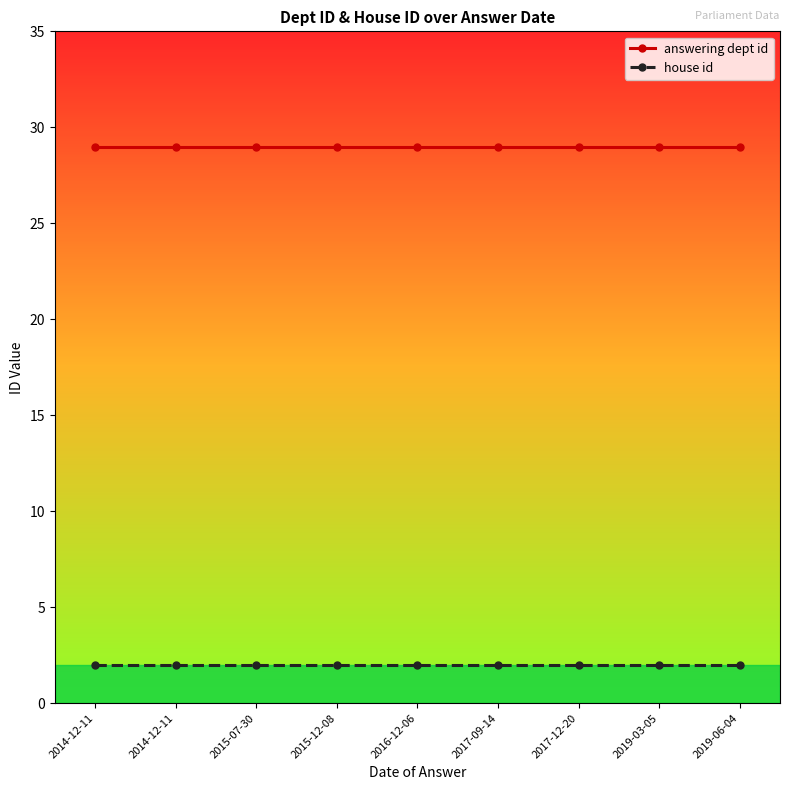

Is the value of answering dept id at 2014-12-11 greater than the value of house id at 2015-07-30?

Yes